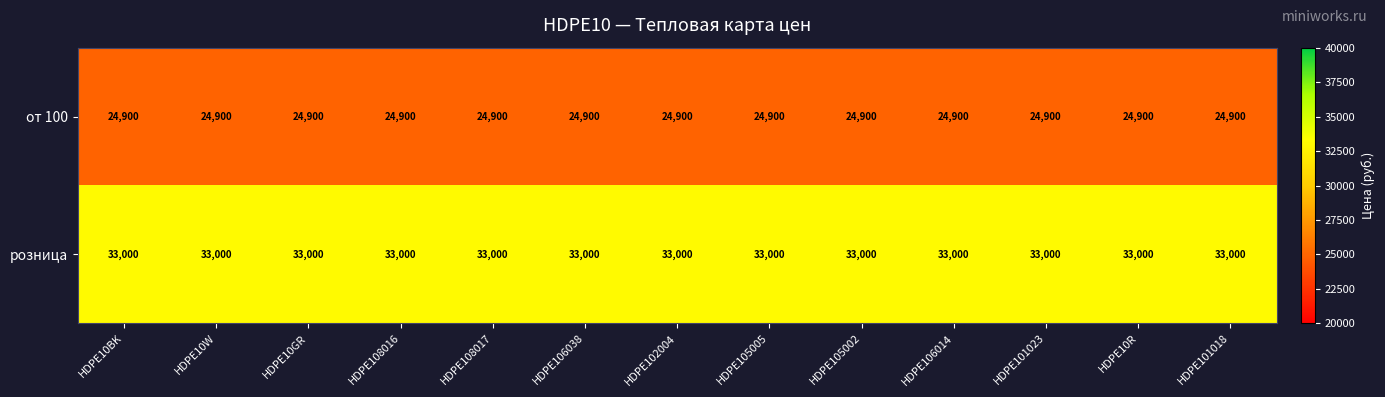

What is the sum of the розница values at HDPE105002 and HDPE10GR?

66000